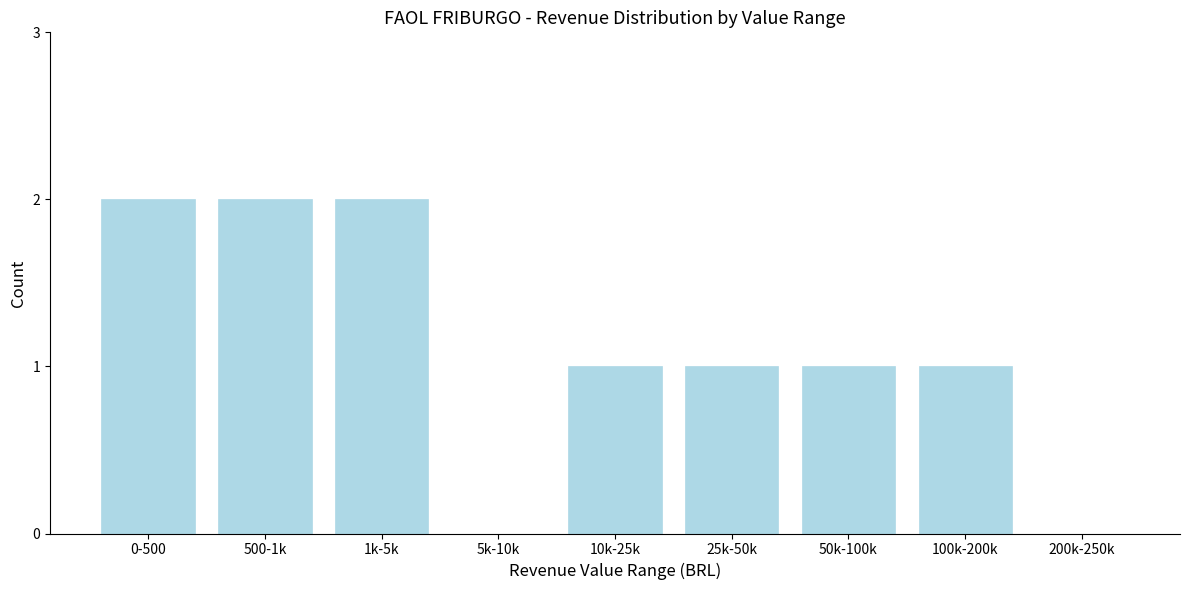

Reading left to right, what are all the values shown in this chart?

0-500=2	500-1k=2	1k-5k=2	5k-10k=0	10k-25k=1	25k-50k=1	50k-100k=1	100k-200k=1	200k-250k=0